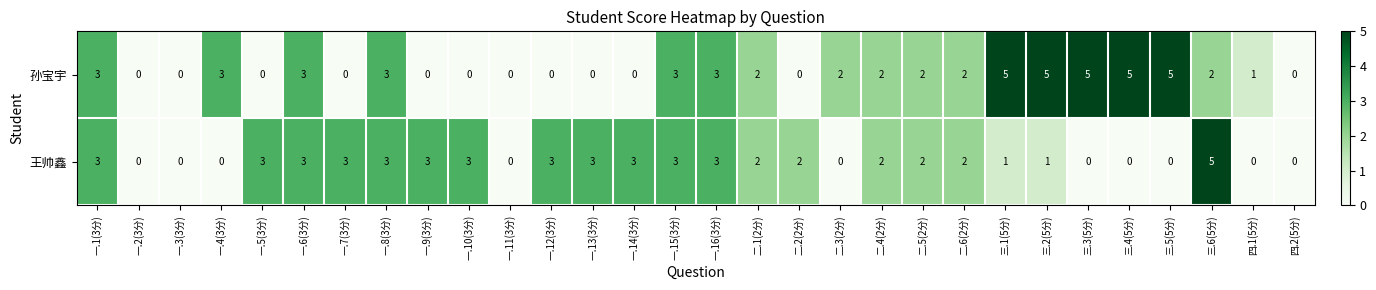

How many 王帅鑫 values are between 0 and 3?

29